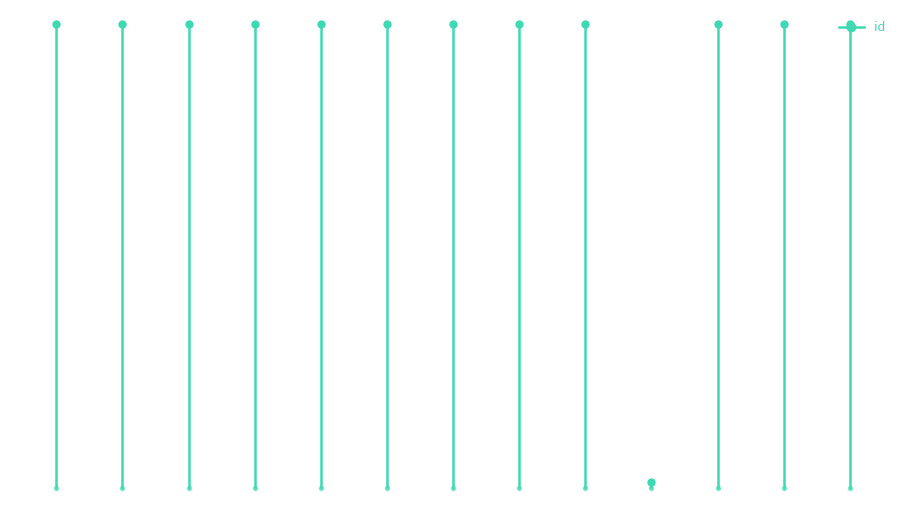

Is this an area chart (filled region under the line)?

No